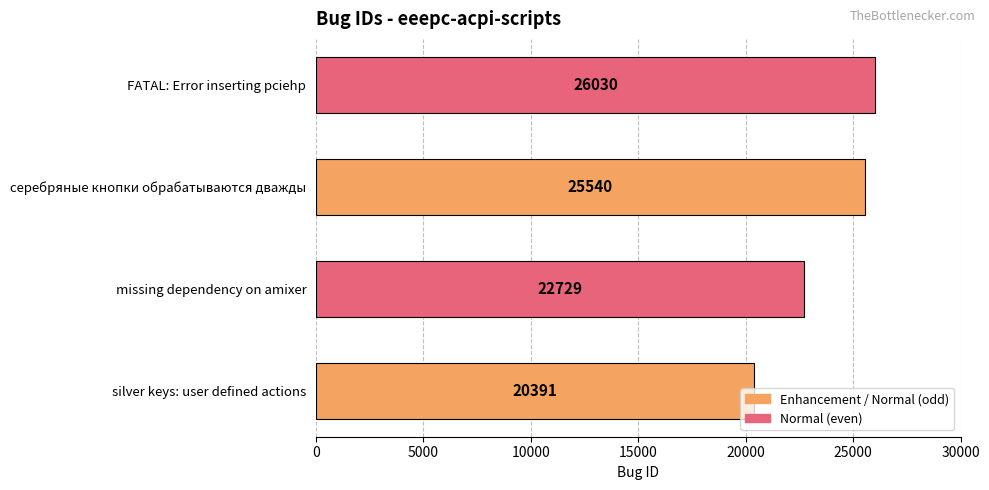

What is the ratio of the value at серебряные кнопки обрабатываются дважды to the value at missing dependency on amixer?

1.1